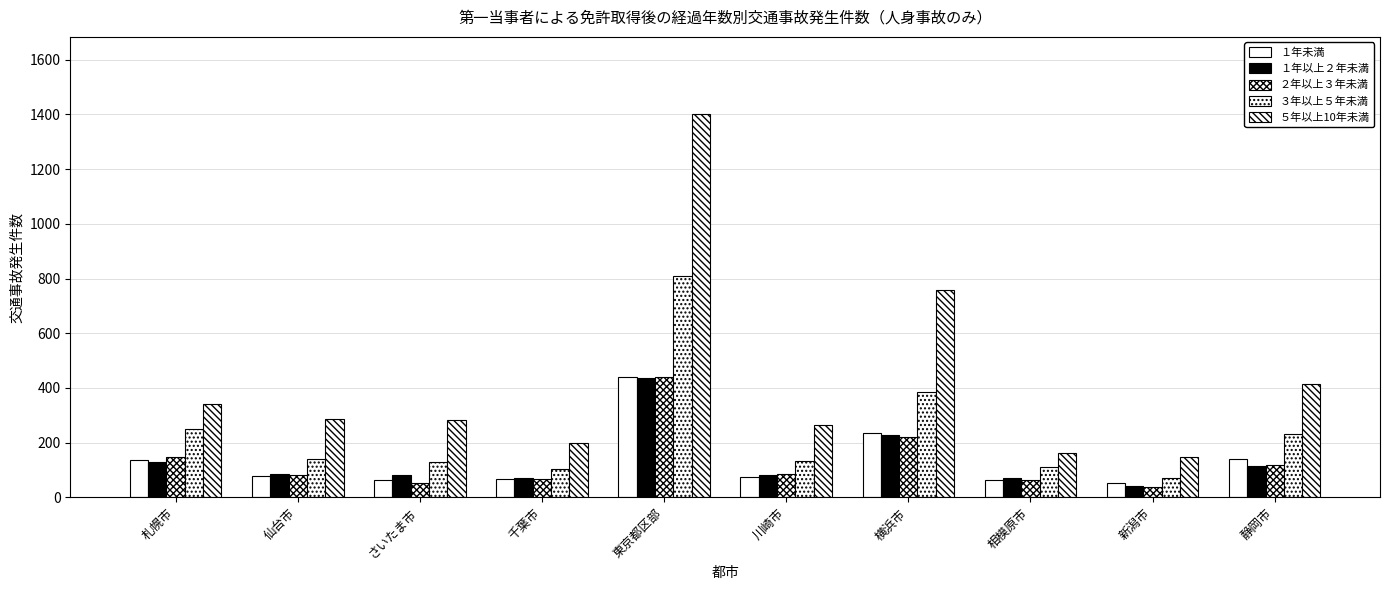

Reading left to right, transcribe all the data shown in this chart.

１年未満: 札幌市=138	仙台市=77	さいたま市=64	千葉市=66	東京都区部=441	川崎市=76	横浜市=236	相模原市=65	新潟市=52	静岡市=140
１年以上２年未満: 札幌市=129	仙台市=85	さいたま市=80	千葉市=69	東京都区部=437	川崎市=82	横浜市=227	相模原市=69	新潟市=40	静岡市=115
２年以上３年未満: 札幌市=146	仙台市=81	さいたま市=52	千葉市=66	東京都区部=440	川崎市=84	横浜市=219	相模原市=62	新潟市=37	静岡市=120
３年以上５年未満: 札幌市=249	仙台市=140	さいたま市=130	千葉市=105	東京都区部=808	川崎市=133	横浜市=384	相模原市=111	新潟市=71	静岡市=231
５年以上10年未満: 札幌市=341	仙台市=287	さいたま市=282	千葉市=198	東京都区部=1403	川崎市=266	横浜市=757	相模原市=162	新潟市=148	静岡市=416